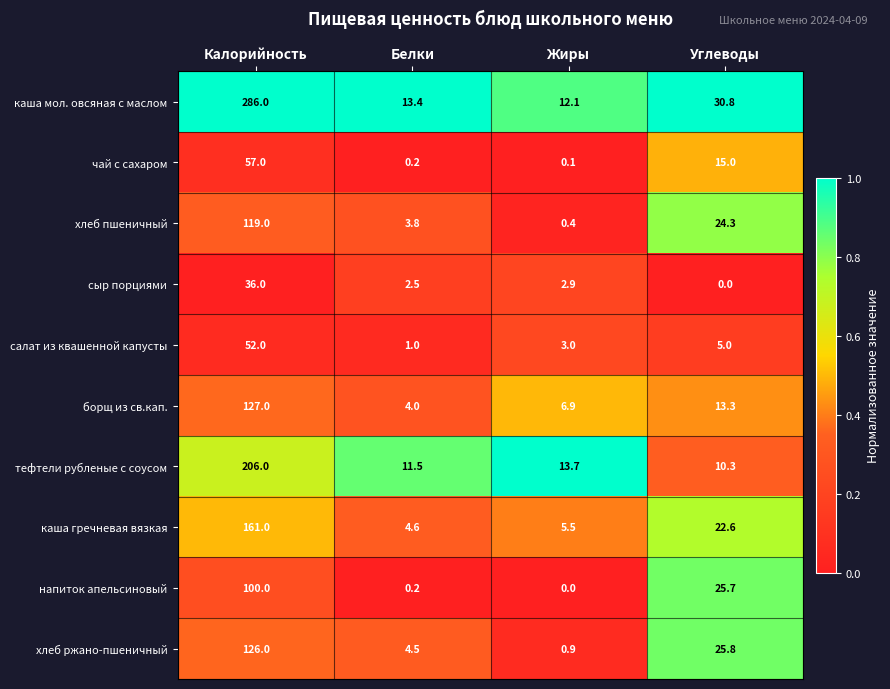

At which label is борщ из св.кап. closest to 65?

Углеводы